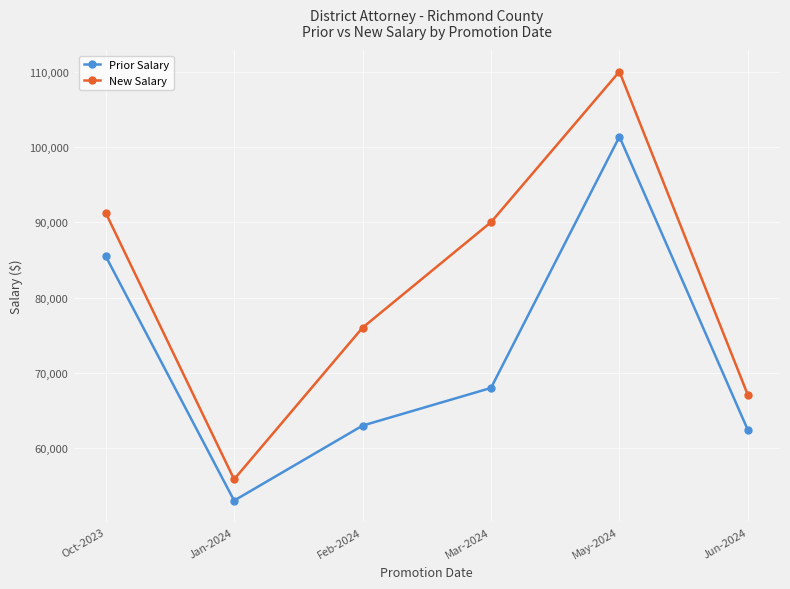

What is the sum of the Prior Salary values at May-2024 and Mar-2024?

169353.0